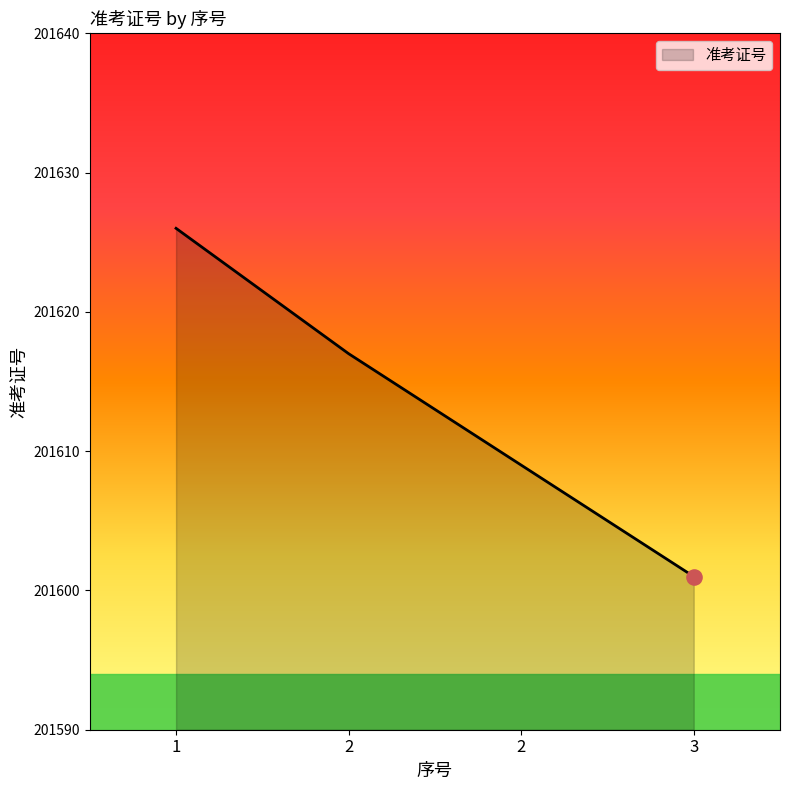

What is the ratio of the value at 3 to the value at 2?

1.0